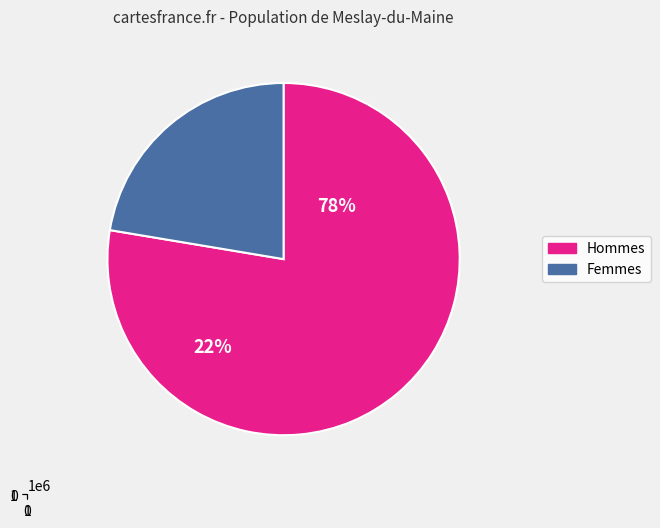

Which has a higher value, 352471 or 329243?

352471